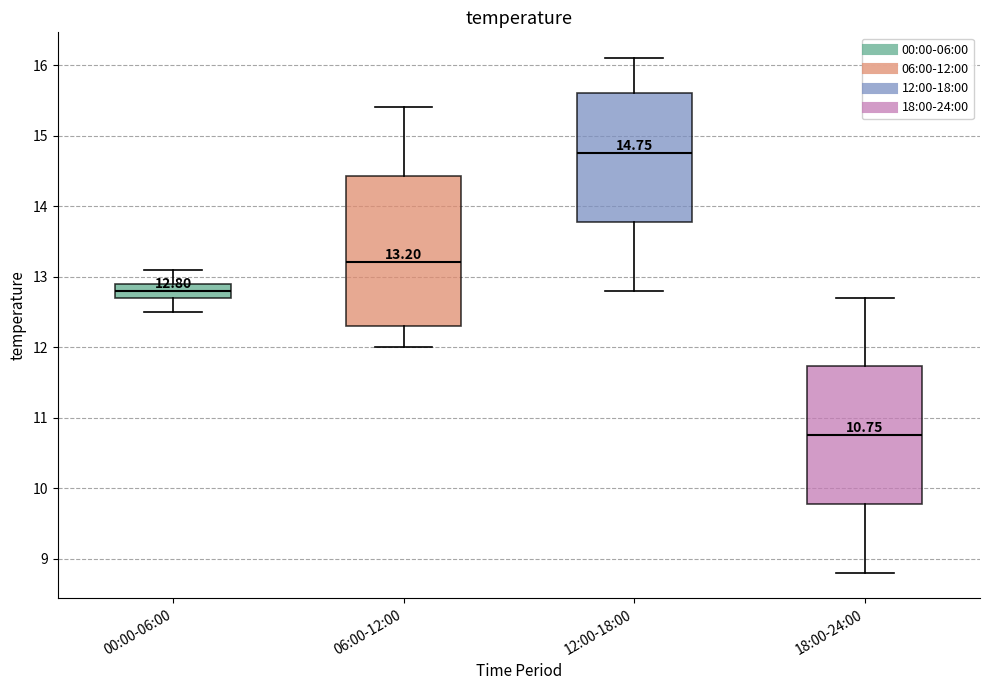

Which box's median line is the lowest?

18:00-24:00